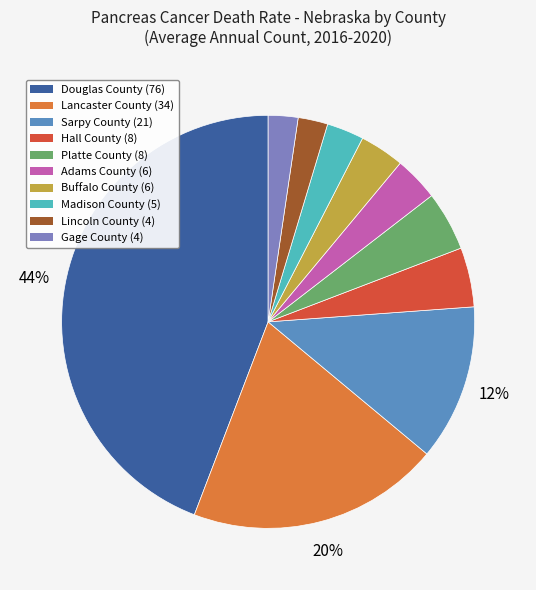

Is the sum of Douglas County (76) and Buffalo County (6) greater than half?

No